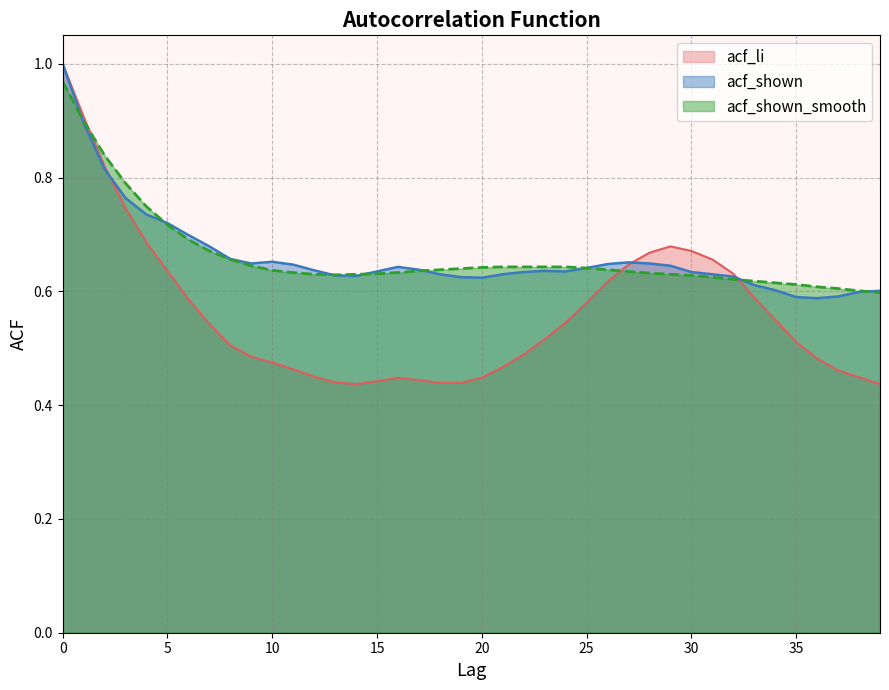

Rank the categories by acf_shown value from highest to lowest.

0, 1, 2, 3, 4, 5, 6, 7, 8, 10, 27, 9, 28, 26, 11, 29, 16, 25, 17, 12, 23, 15, 24, 22, 30, 18, 21, 31, 13, 14, 32, 19, 20, 33, 34, 39, 38, 37, 35, 36